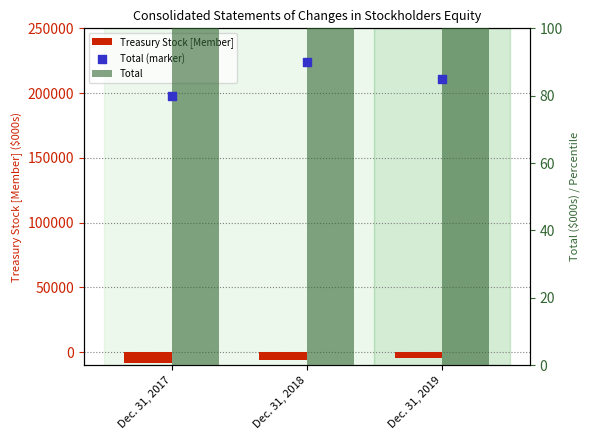

Is the value of Total at Dec. 31, 2017 greater than the value of Treasury Stock [Member] at Dec. 31, 2018?

Yes